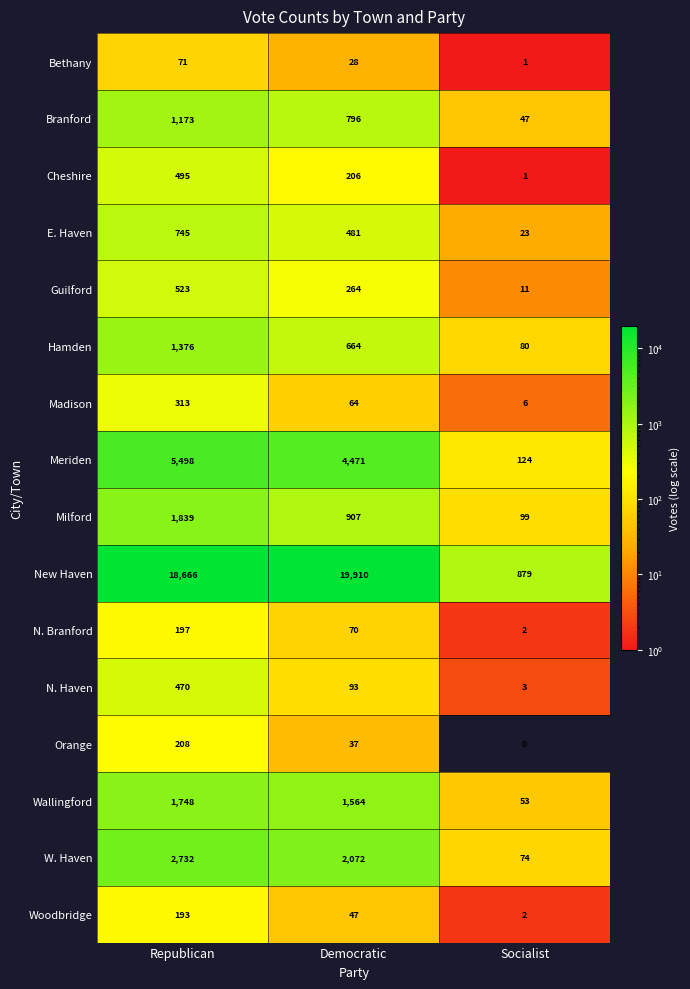

What is the difference between the highest and lowest values at Socialist?

879